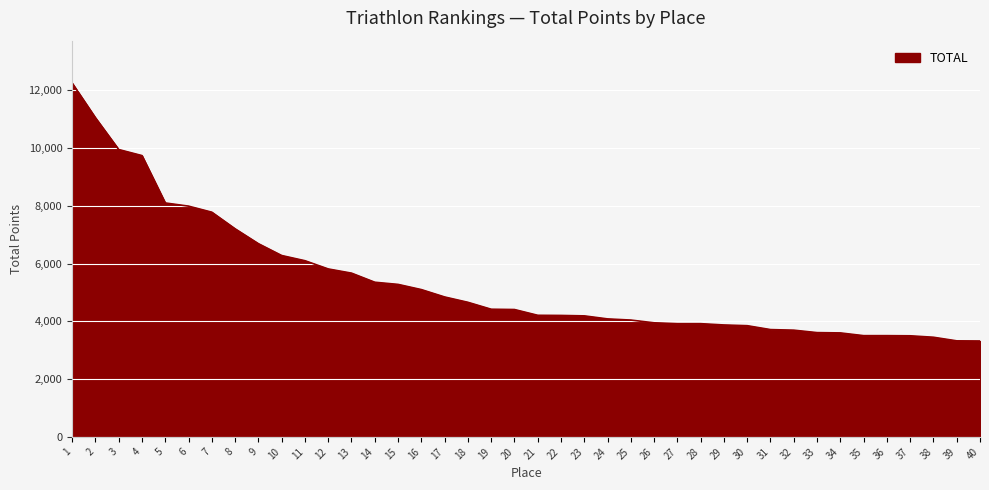

What is the difference between the maximum and minimum values?

8930